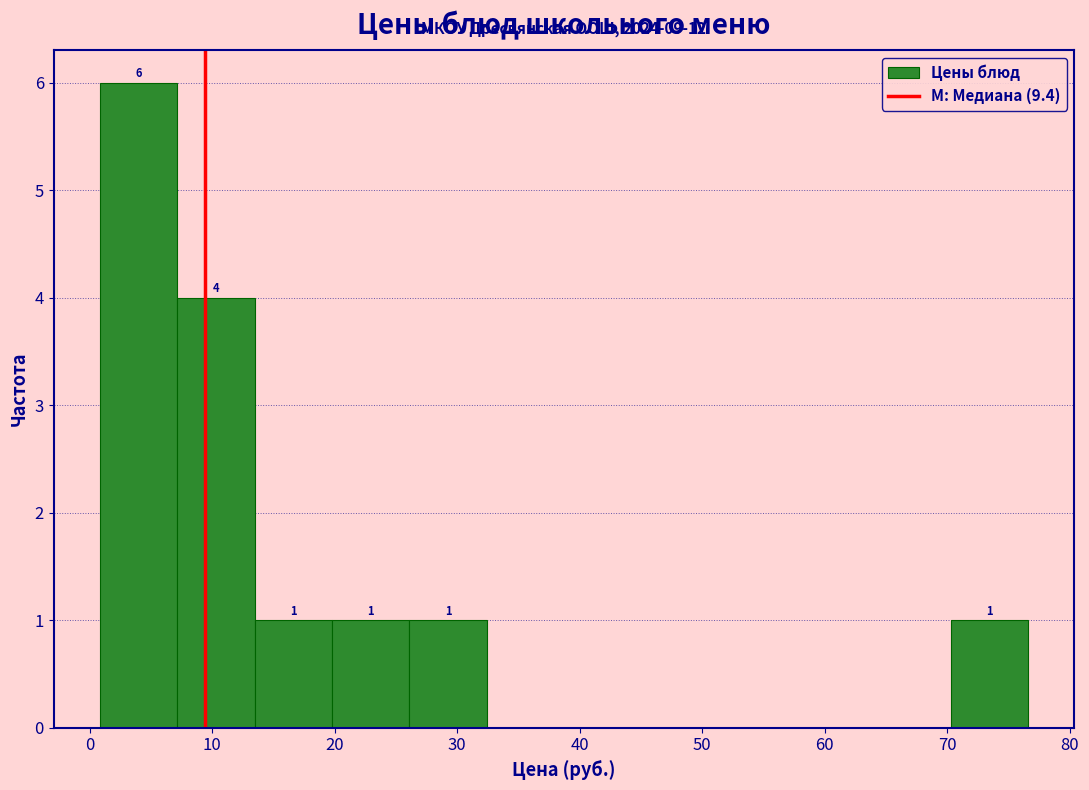

Over which range of the x-axis is the bar tallest?

1 to 7